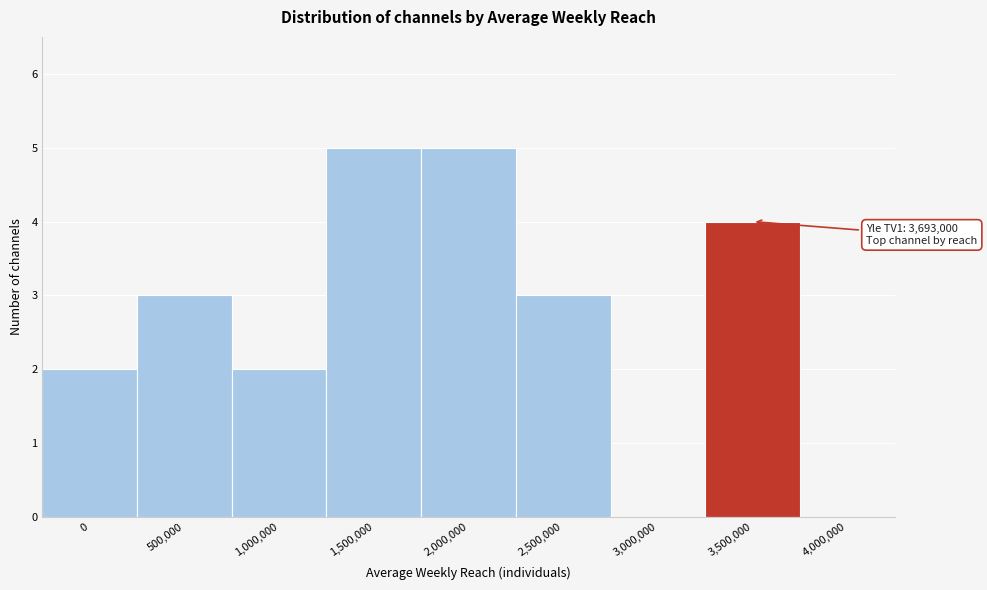

Reading right to left, transcribe all the data shown in this chart.

4,000,000=0	3,500,000=4	3,000,000=0	2,500,000=3	2,000,000=5	1,500,000=5	1,000,000=2	500,000=3	0=2